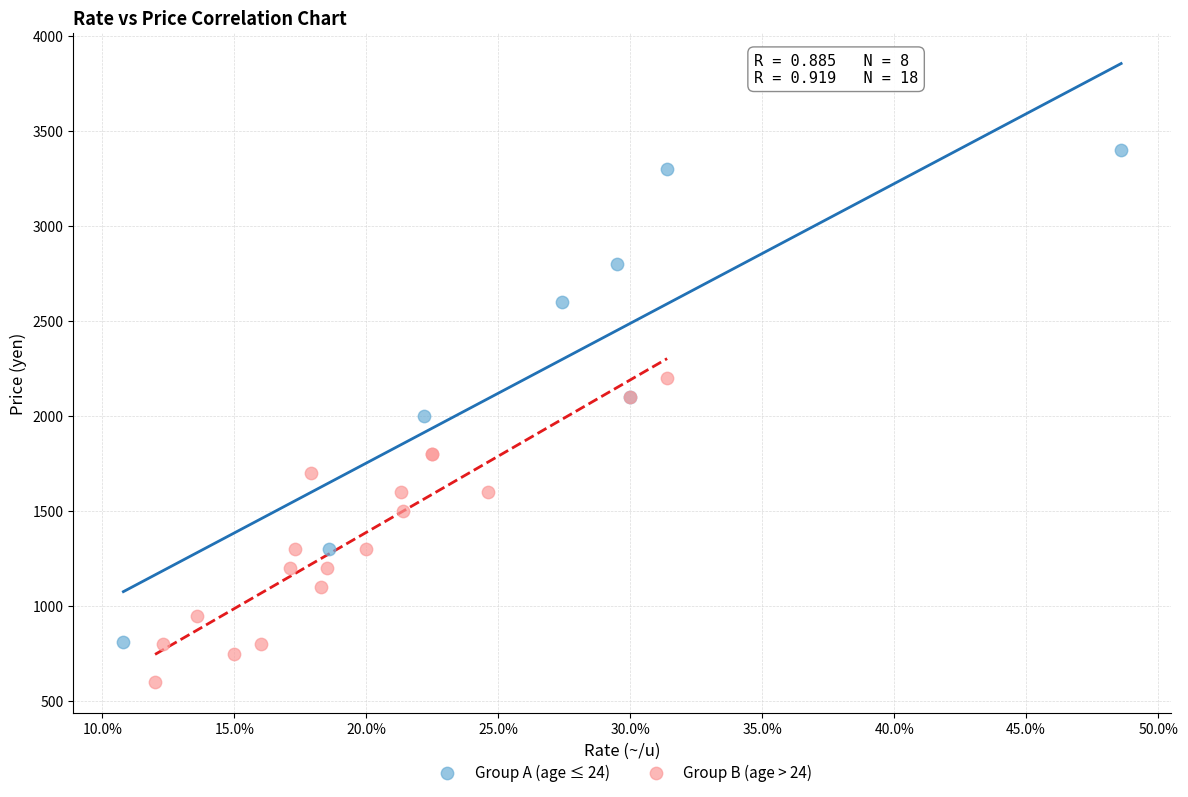

Which series reaches the minimum Y coordinate?

Group B (age > 24)